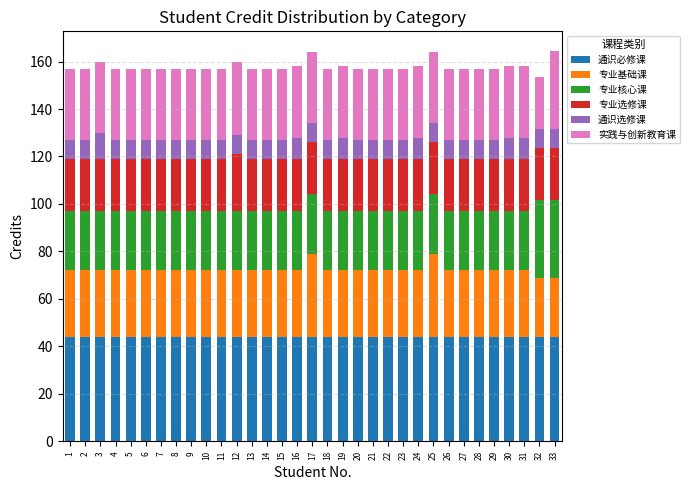

What is the minimum value for 通识必修课?

44.0